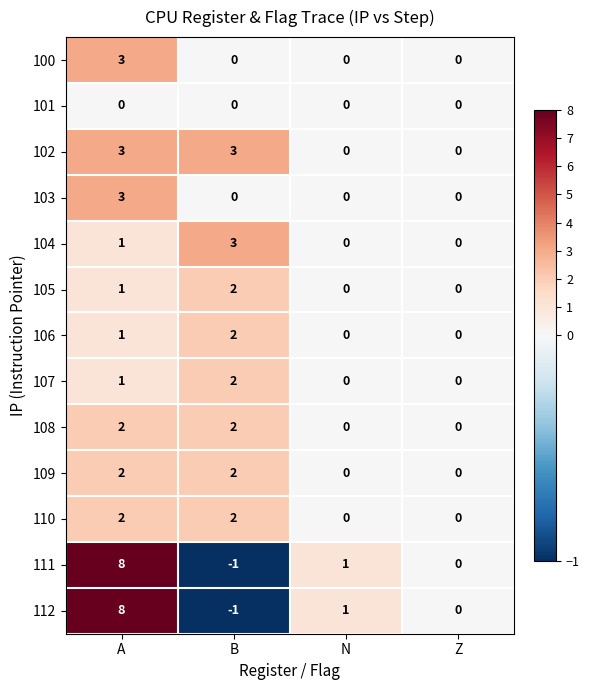

The 105 series shows 0 at Z. True or false?

True